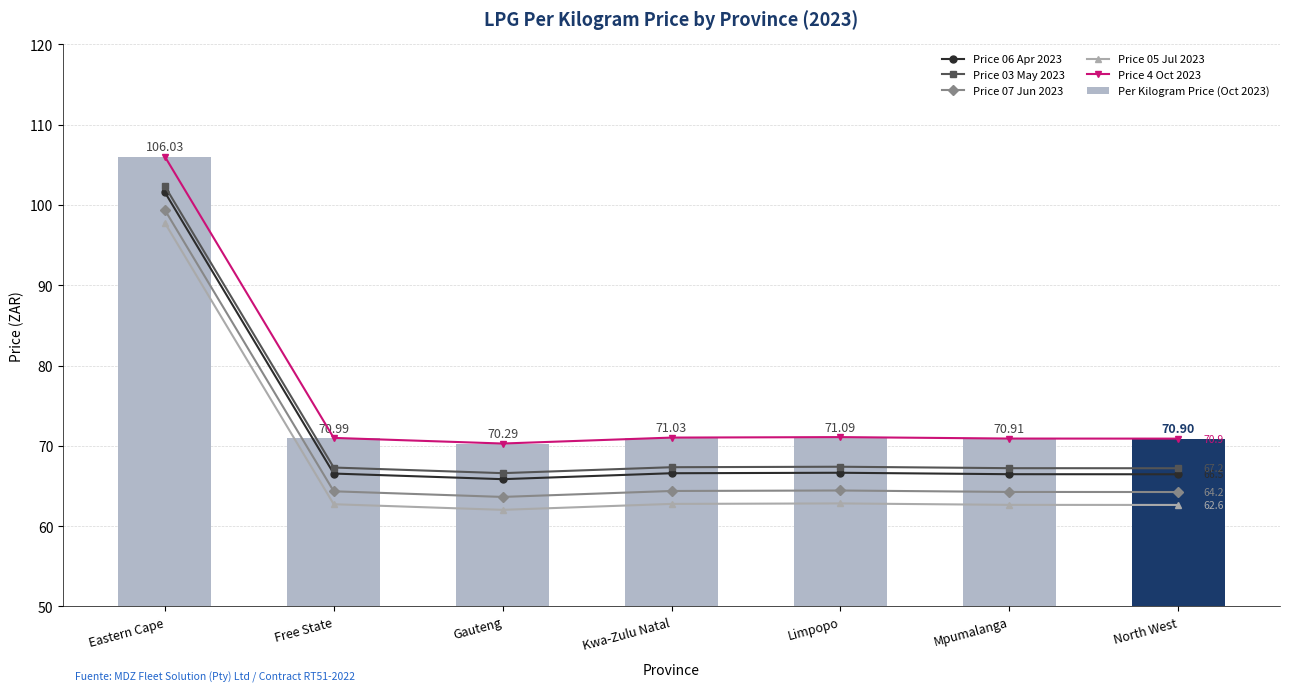

What are all the series names shown in the legend?

Price 06 Apr 2023, Price 03 May 2023, Price 07 Jun 2023, Price 05 Jul 2023, Price 4 Oct 2023, Per Kilogram Price (Oct 2023)